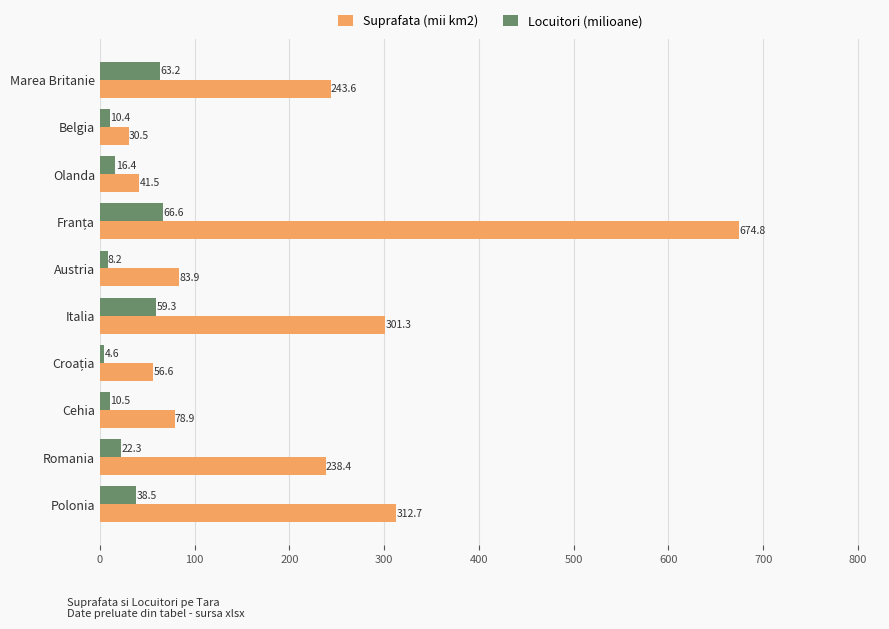

List the series in order of their peak value, highest first.

Suprafata (mii km2), Locuitori (milioane)